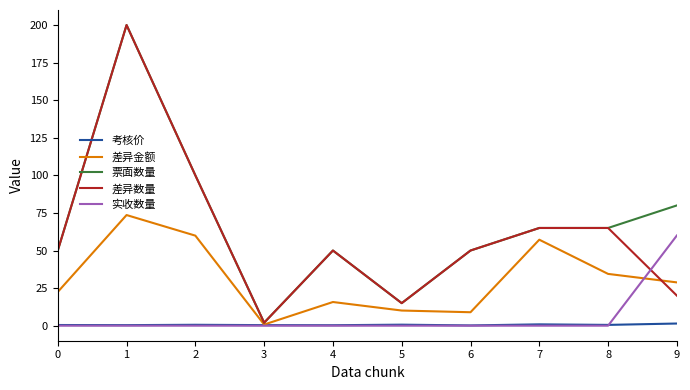

True or false: 差异金额 has a value of 15.3 at 0.

False